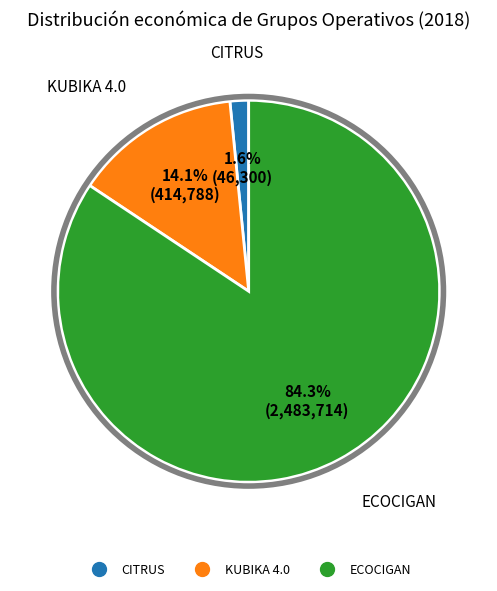

Rank the categories by value from lowest to highest.

CITRUS, KUBIKA 4.0, ECOCIGAN